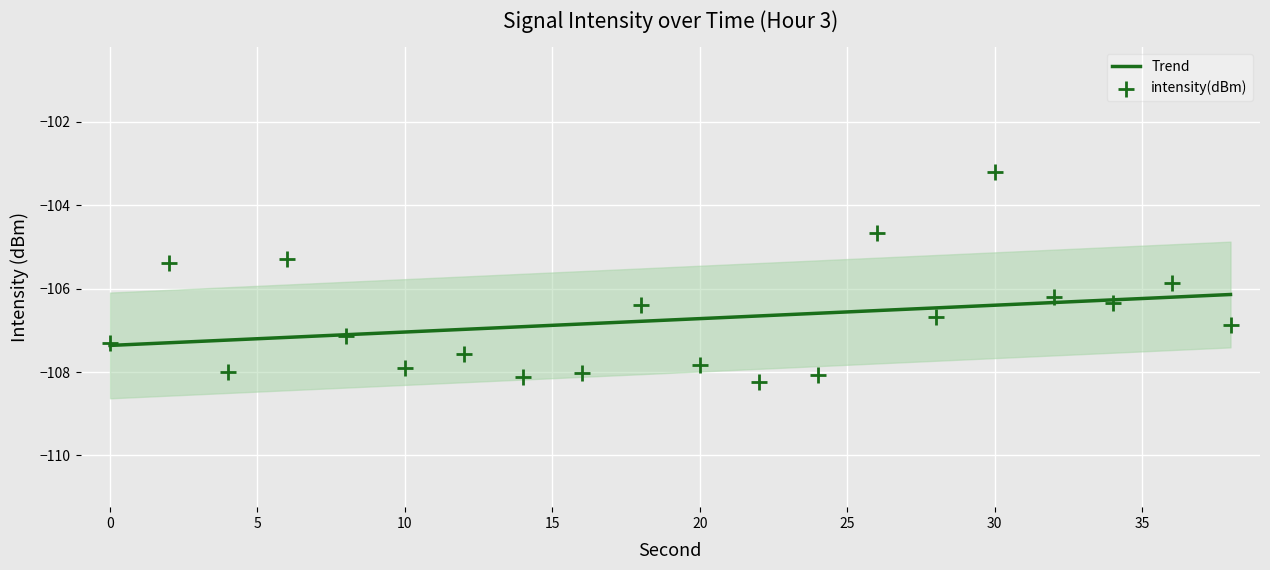

What is the change in value from 24 to 26?

+3.4